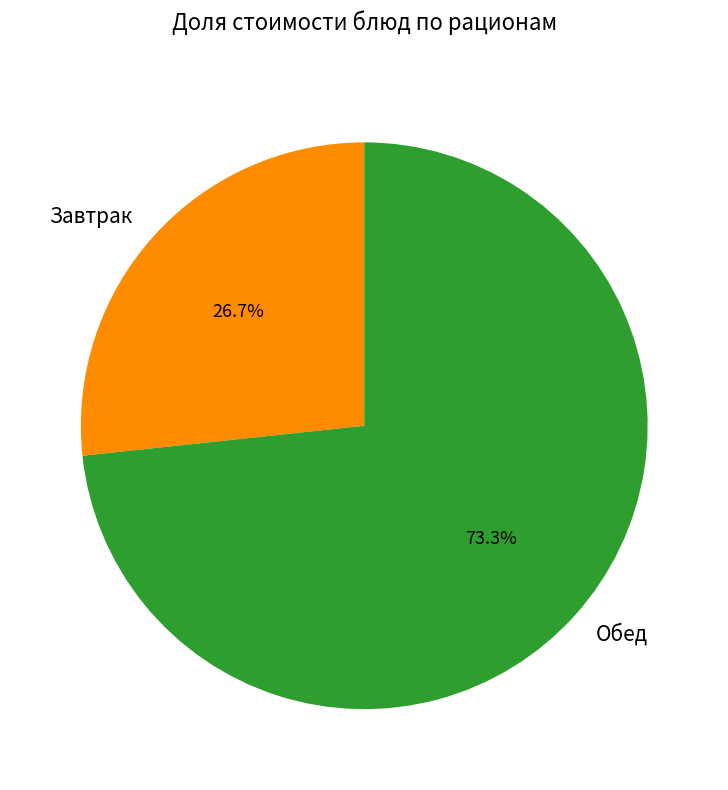

Is there any slice that represents more than half of the pie?

Yes